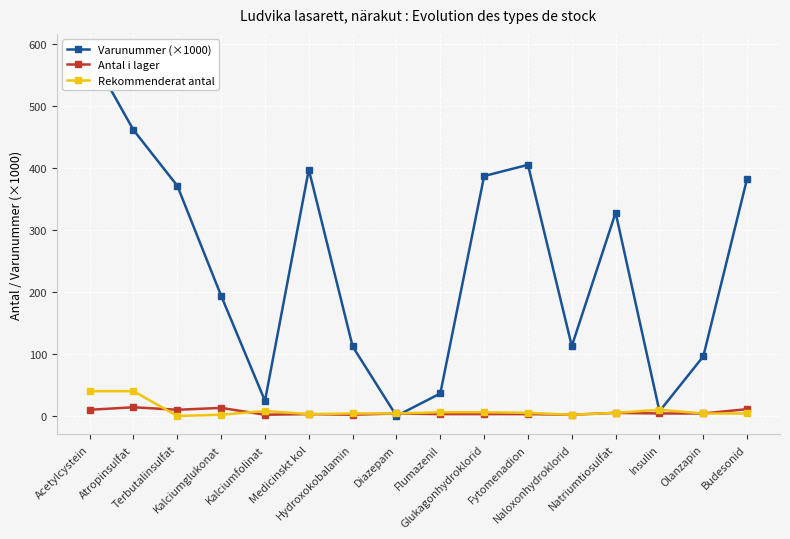

Reading right to left, transcribe all the data shown in this chart.

Varunummer (×1000): 382.8	96.1	7.5	327.9	112.7	404.9	386.9	36.3	0.0	112.1	397.3	24.3	193.8	371.2	461.1	586.8
Antal i lager: 11.0	4.0	4.0	5.0	2.0	3.0	3.0	3.0	4.0	2.0	3.0	2.0	13.0	10.0	14.0	10.0
Rekommenderat antal: 4.0	4.0	10.0	5.0	2.0	5.0	6.0	6.0	4.0	4.0	3.0	8.0	2.0	0.0	40.0	40.0